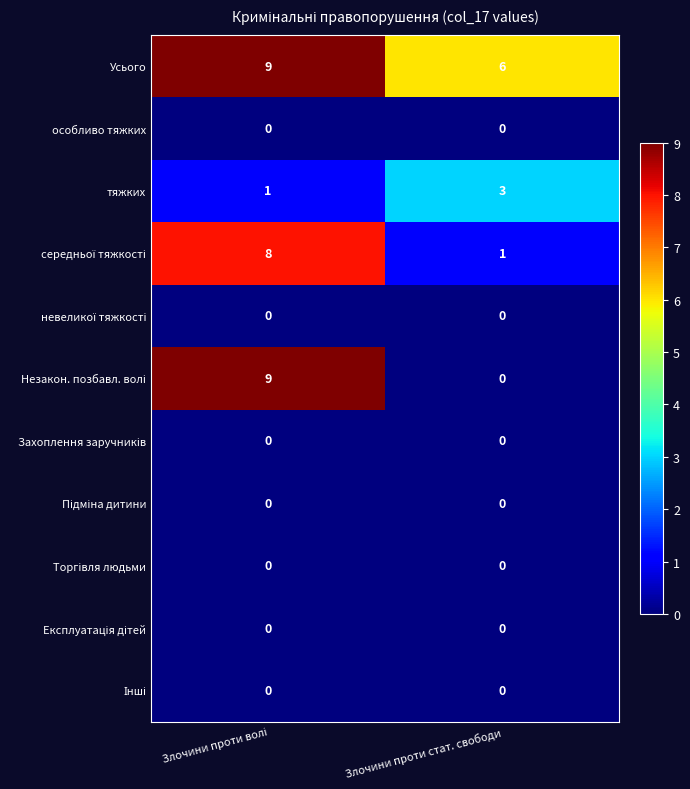

What is the spread (max minus min) of values at Злочини проти стат. свободи?

6